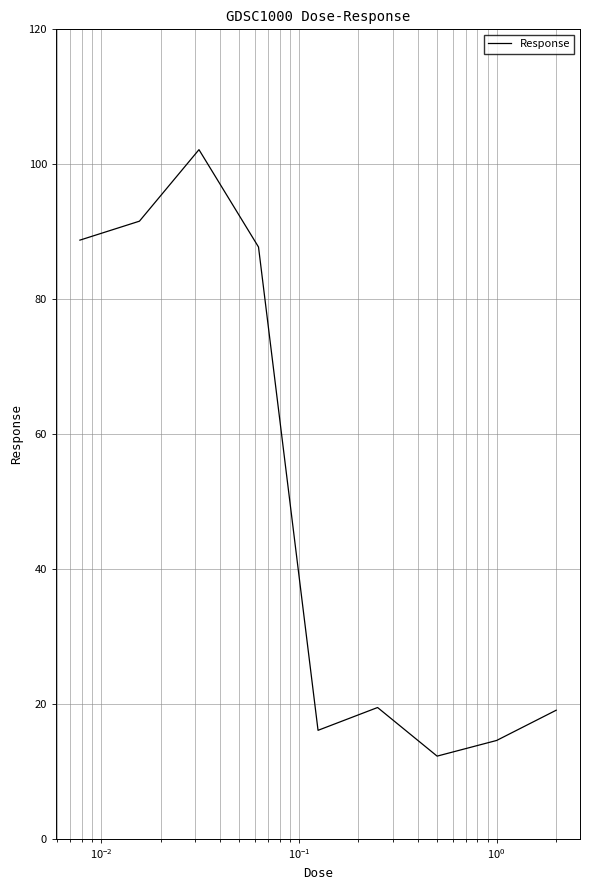

What is the maximum value shown in the chart?

102.2